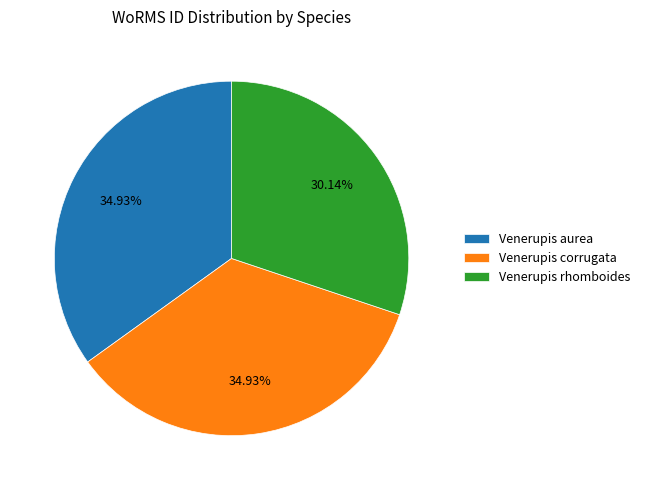

What percentage is NOT represented by Venerupis rhomboides?

69.9%